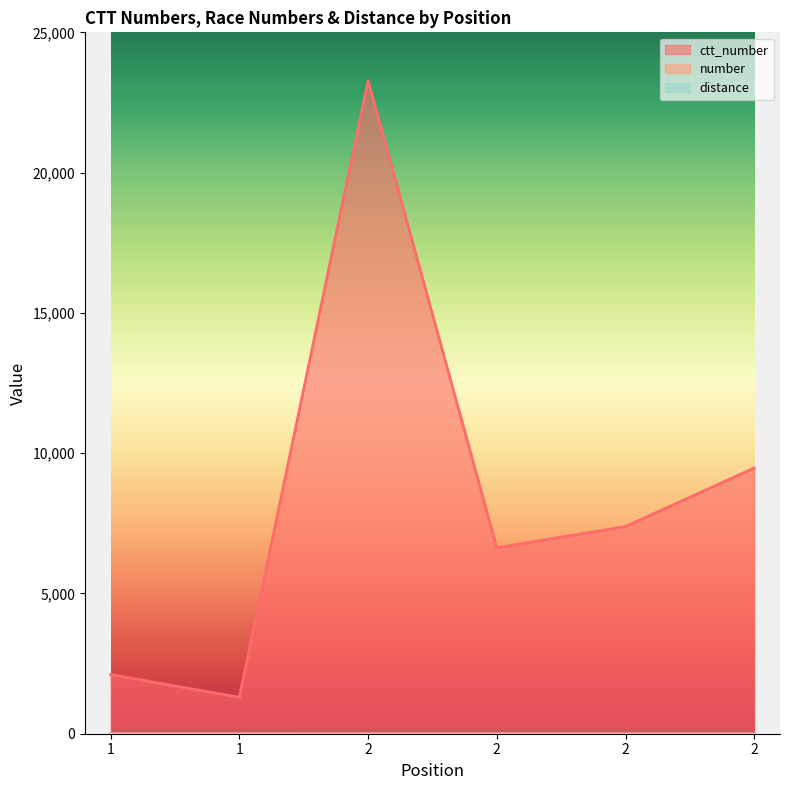

Which category has the lowest value across all series?

2